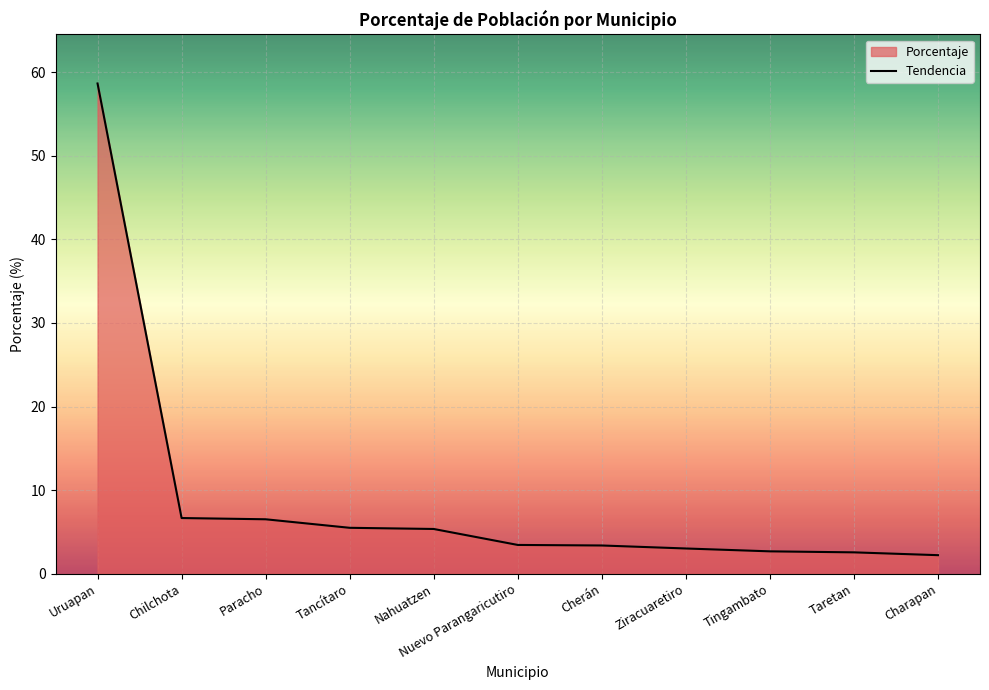

Reading left to right, transcribe all the data shown in this chart.

58.6	6.7	6.5	5.5	5.4	3.4	3.4	3.0	2.7	2.6	2.2